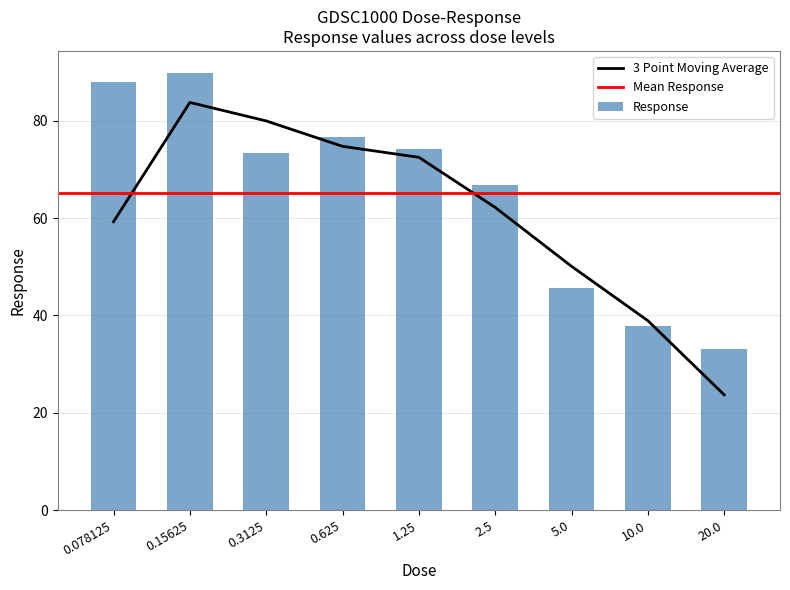

What is the value of the 7th bar from the left?

45.7